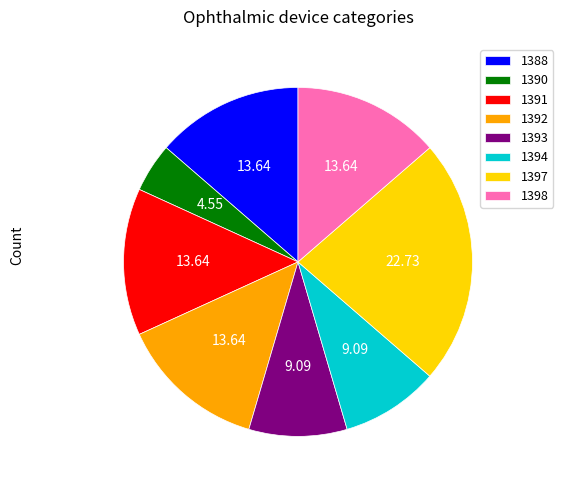

The 1393 slice represents 21% of the pie. True or false?

False